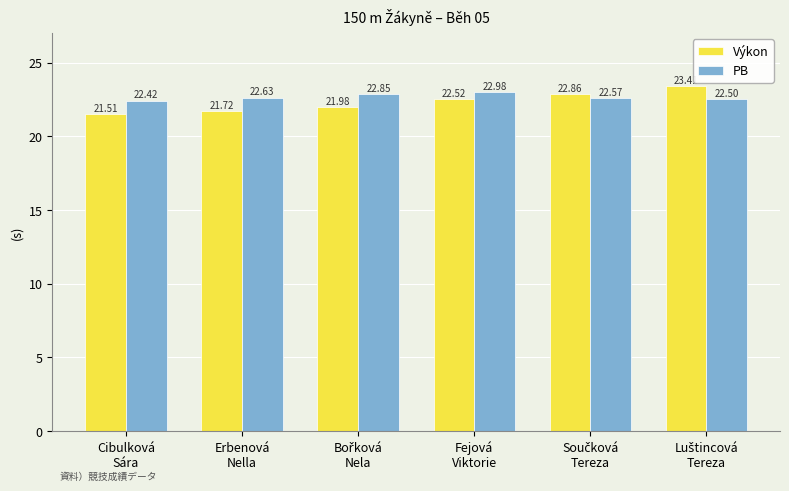

How many bars are there in each group?

2